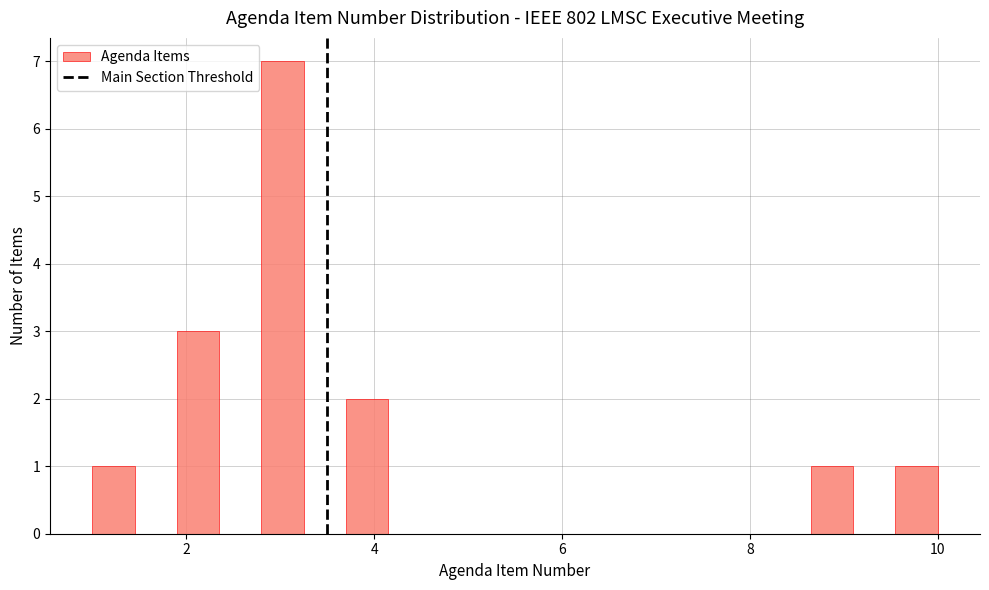

Read against the x-axis, roughly where is the centre of the tallest bar?

3.0